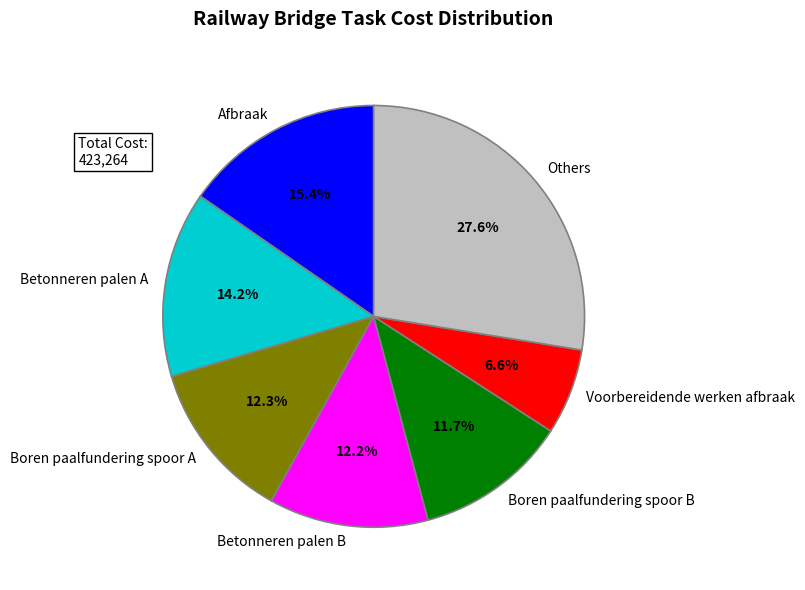

Which slice is the largest?

Others